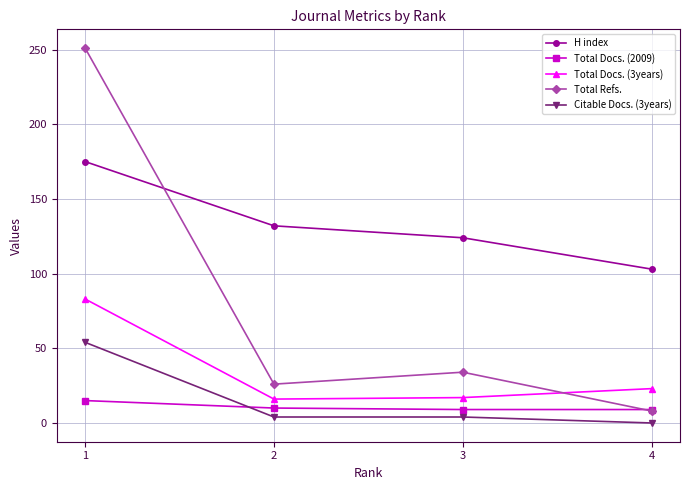

At which category is the sum across all series the highest?

1